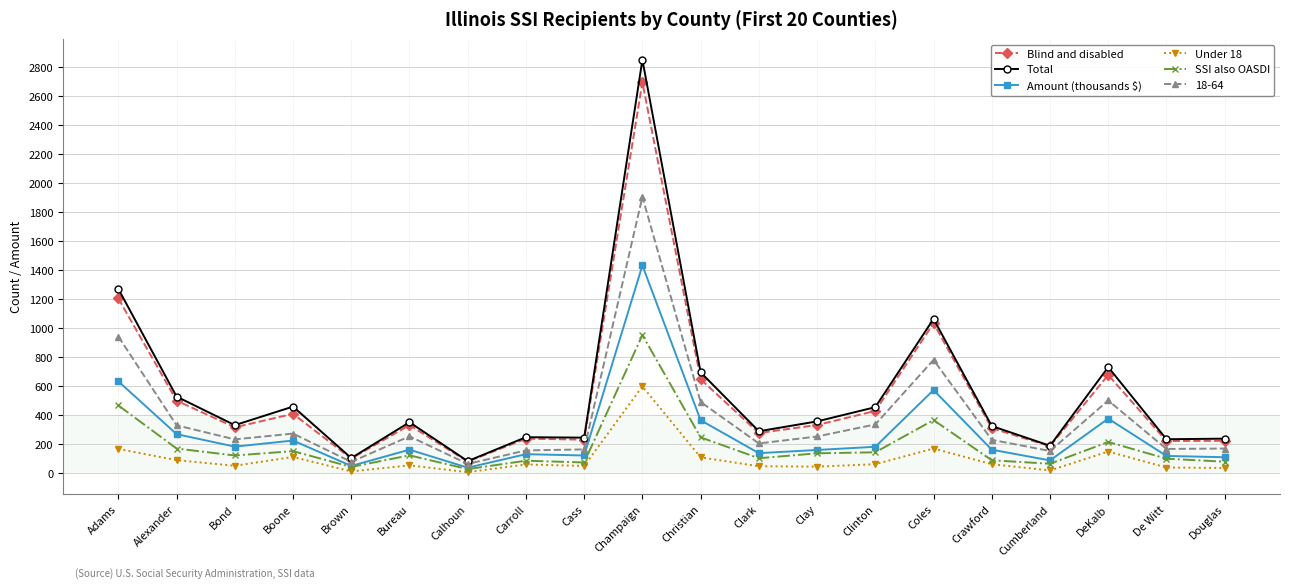

What is the label of the 6th point from the right?

Coles